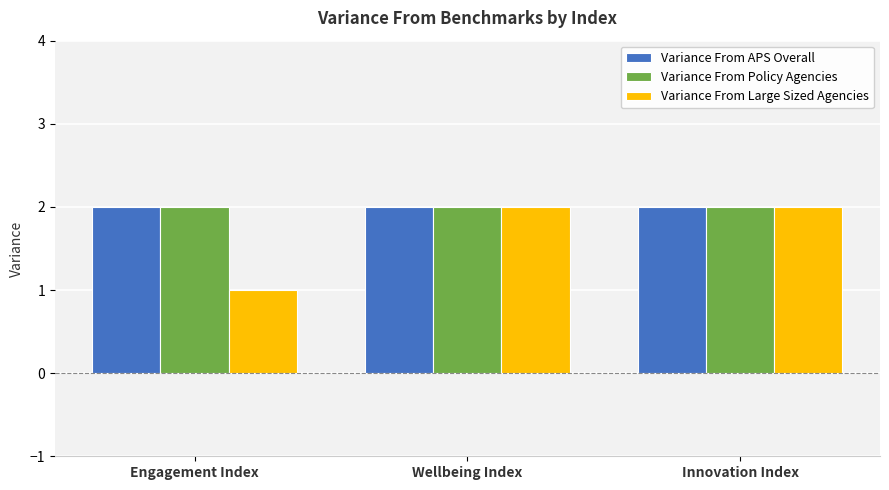

What is the value of the Variance From Policy Agencies bar at the 1st from the left?

2